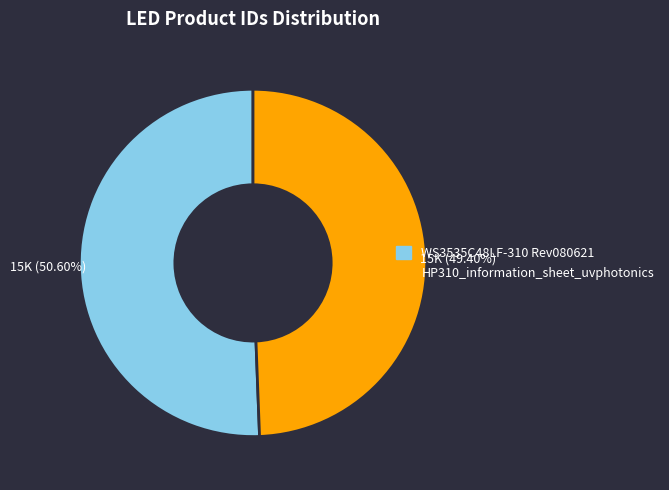

What is the smallest slice in the pie chart?

HP310_information_sheet_uvphotonics